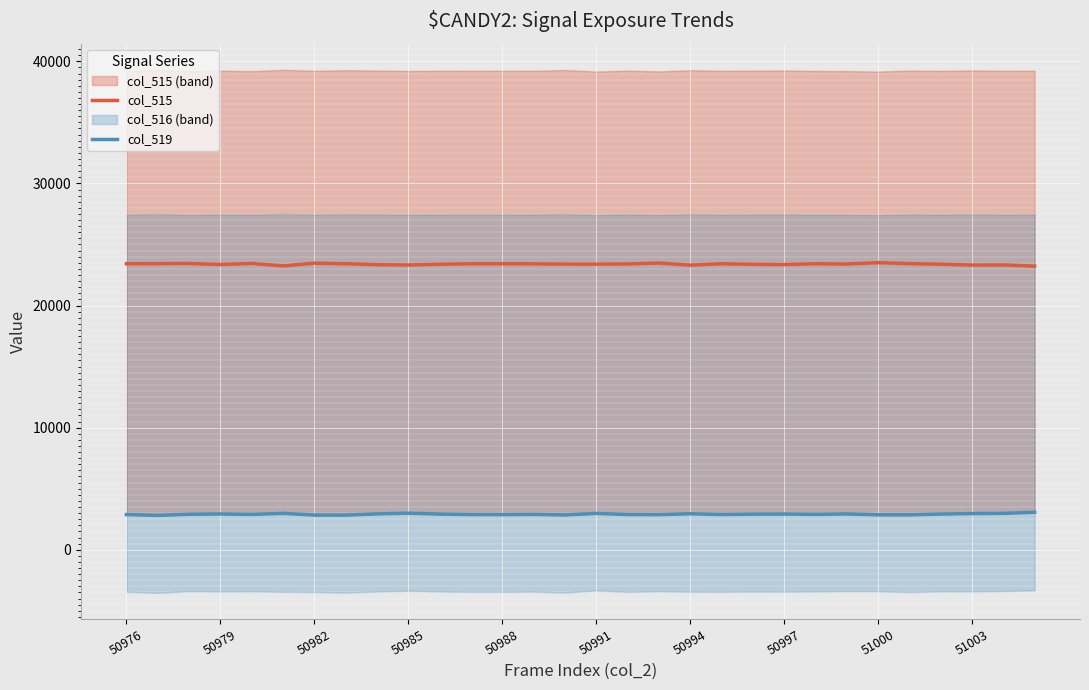

Reading right to left, transcribe all the data shown in this chart.

col_515: 23230	23328	23316	23387	23431	23511	23399	23424	23355	23379	23421	23311	23484	23407	23393	23395	23416	23425	23420	23383	23324	23352	23424	23469	23249	23447	23365	23444	23431	23427
col_519: 3071	2978	2963	2925	2860	2862	2934	2897	2926	2916	2885	2950	2874	2886	2977	2851	2894	2877	2880	2922	2993	2938	2836	2842	2979	2894	2932	2905	2816	2881